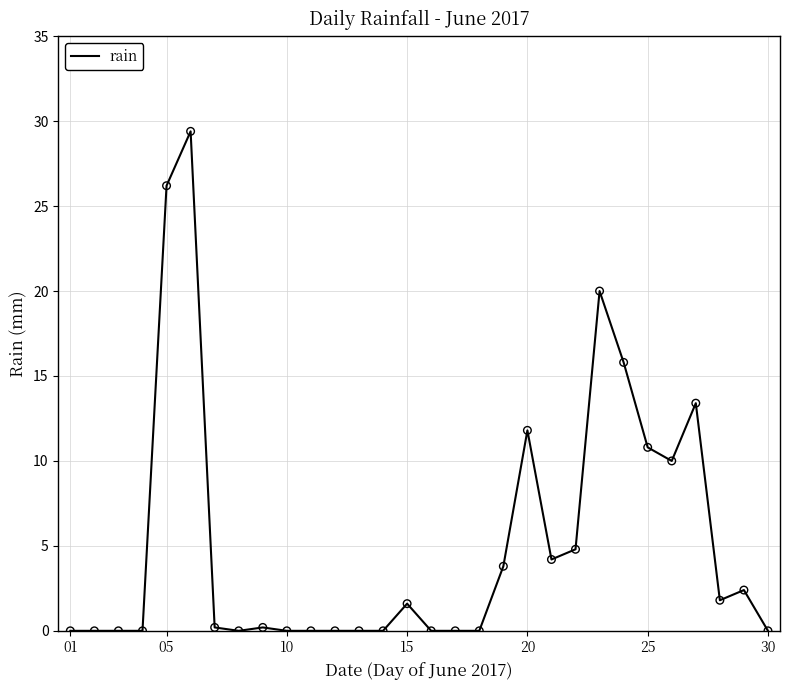

What is the maximum value shown in the chart?

29.4